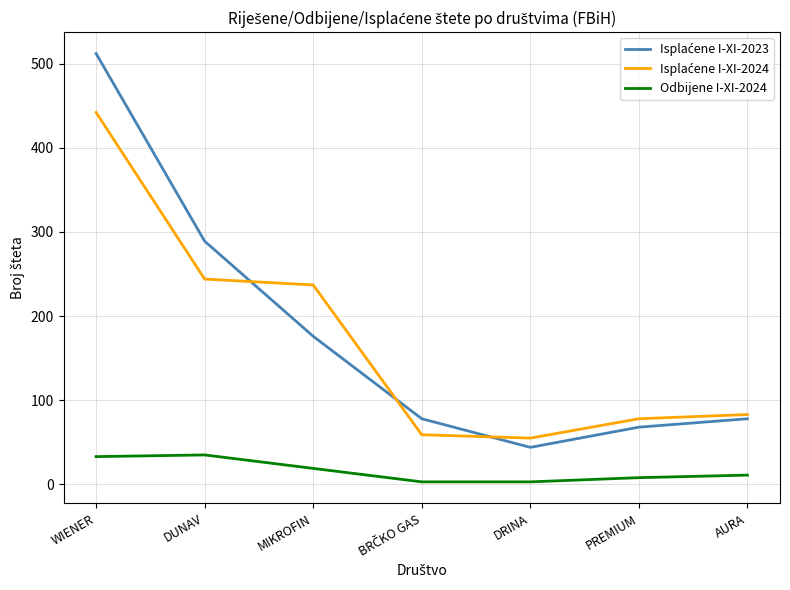

What is the total value across all series at WIENER?

987